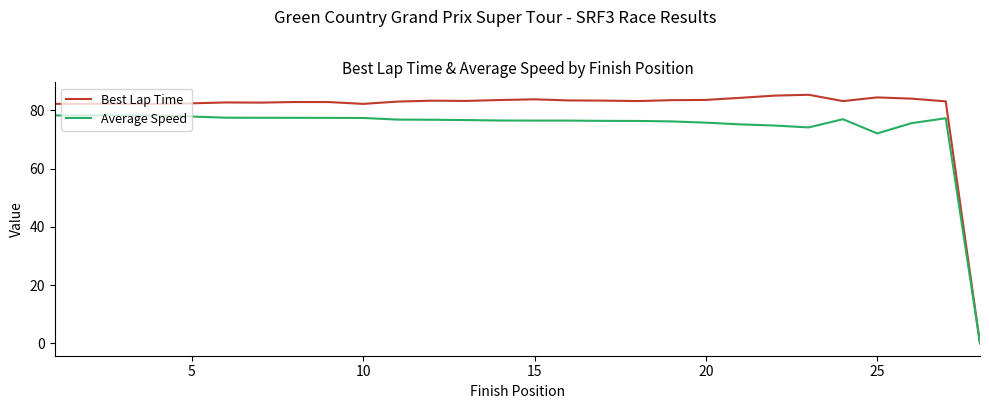

How many lines are shown in the chart?

2